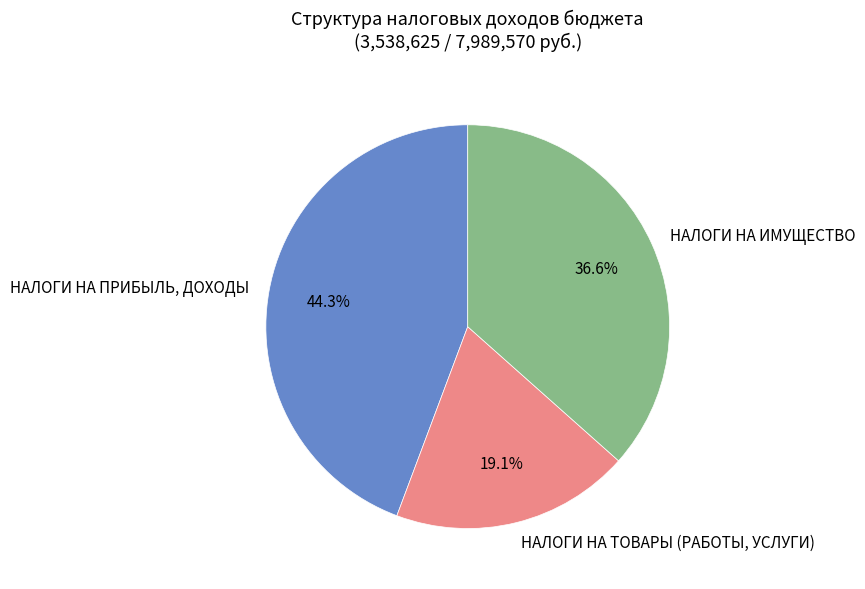

How many segments does this pie chart have?

3